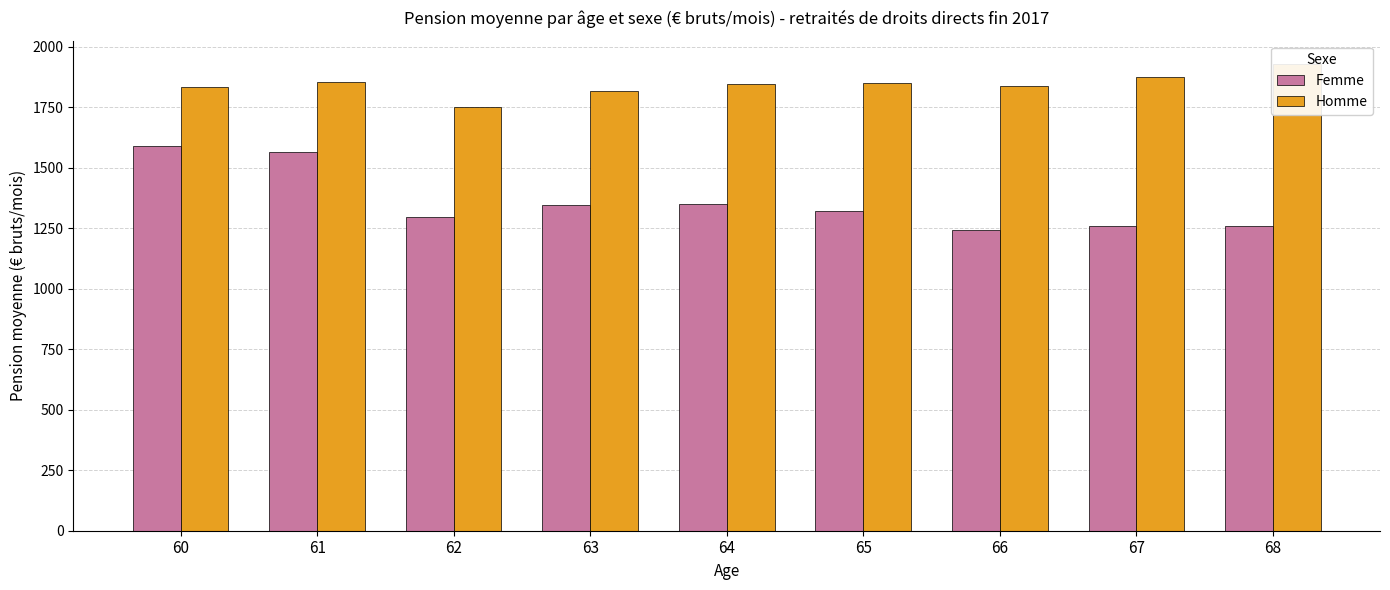

What are all the series names shown in the legend?

Femme, Homme